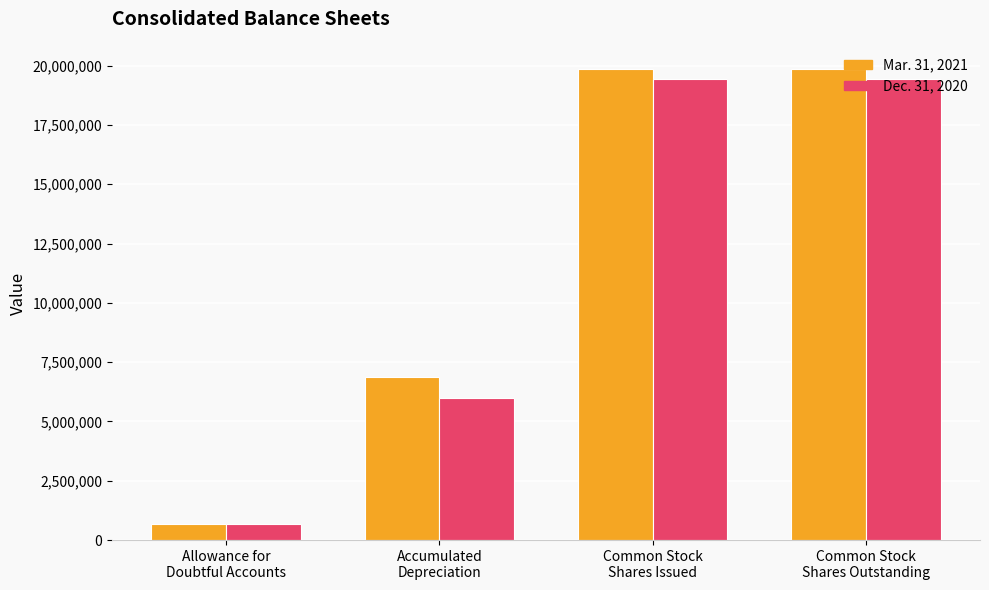

Which series has the largest range (max minus min)?

Mar. 31, 2021